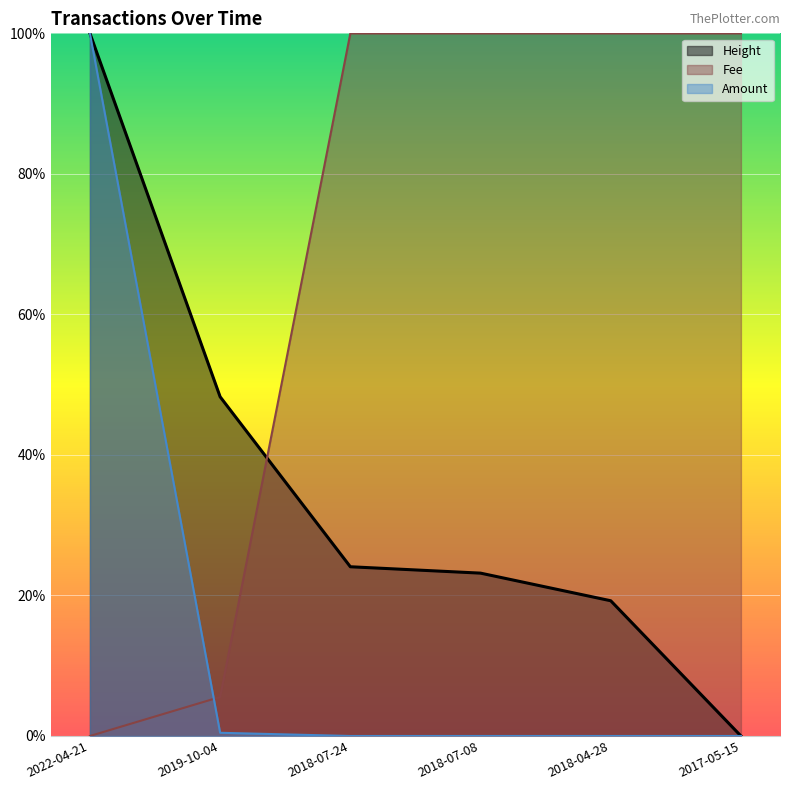

How many categories are shown in the chart?

6